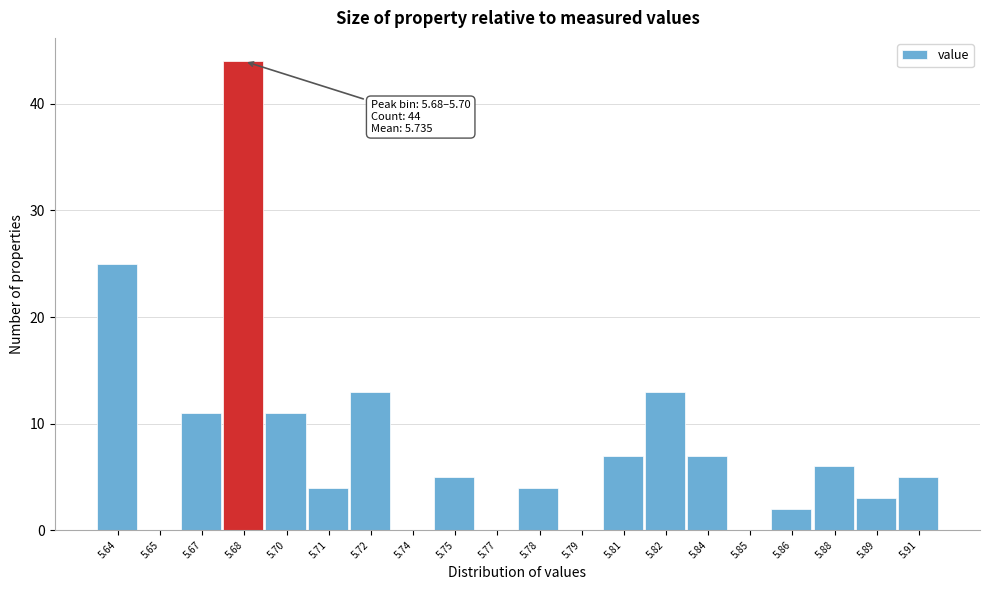

Reading left to right, extract all data points from this chart.

5.64=25	5.65=0	5.67=11	5.68=44	5.70=11	5.71=4	5.72=13	5.74=0	5.75=5	5.77=0	5.78=4	5.79=0	5.81=7	5.82=13	5.84=7	5.85=0	5.86=2	5.88=6	5.89=3	5.91=5